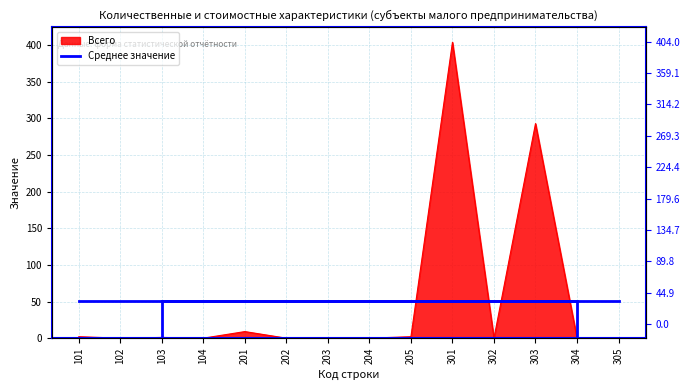

Between 102 and 302, which is larger?

102